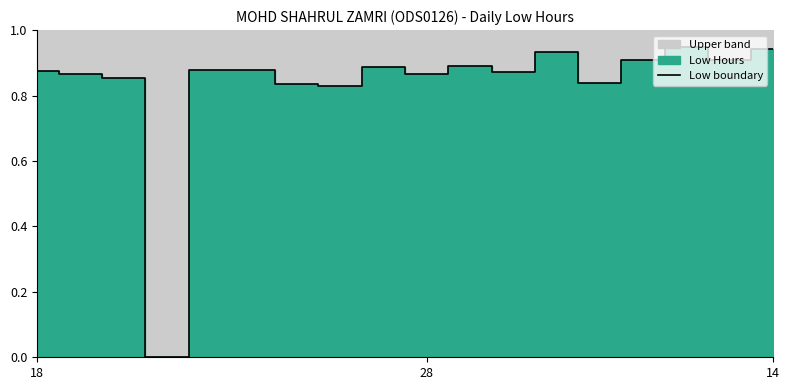

What is the value of the 3rd point from the left?

0.9